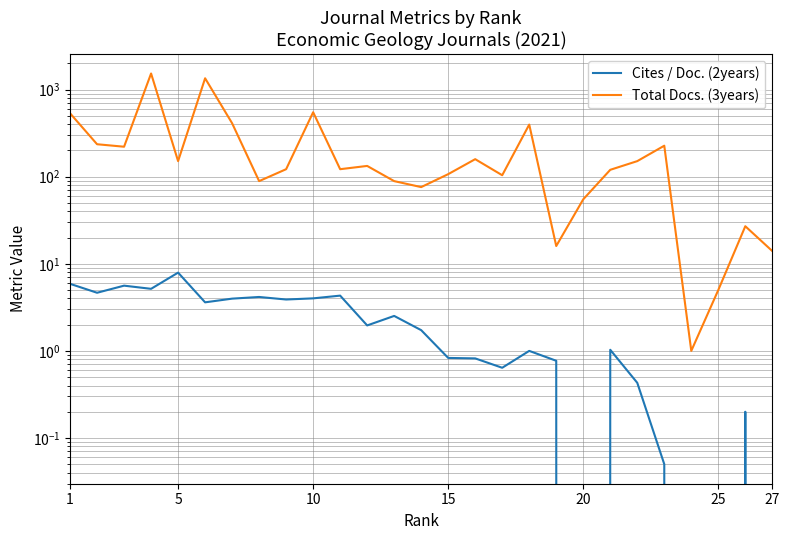

How many positive values does the Cites / Doc. (2years) series have?

23